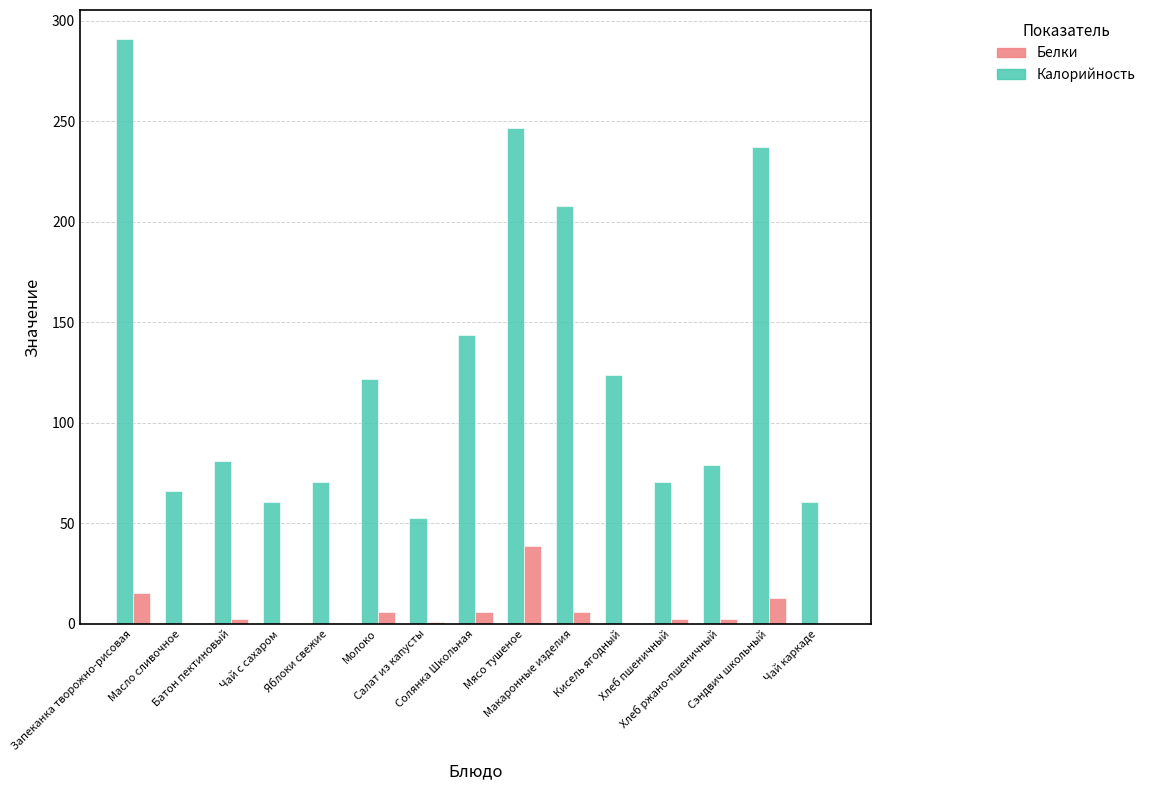

Which series has the largest total across all categories?

Калорийность